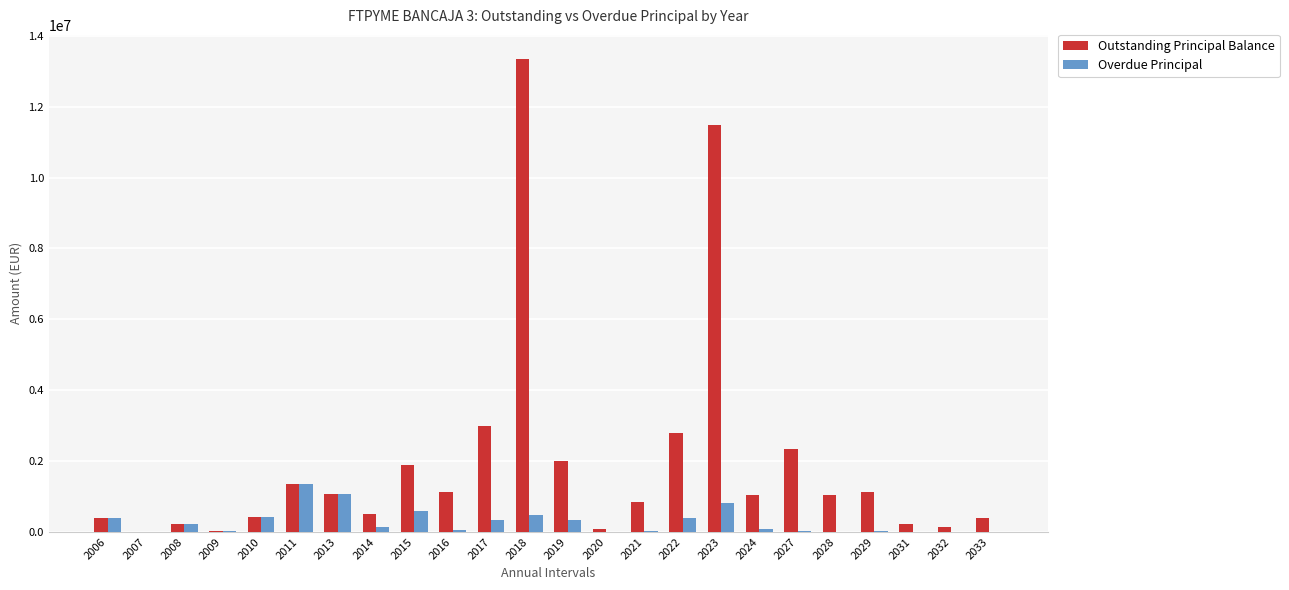

What is the sum of all Outstanding Principal Balance values?

46803762.7